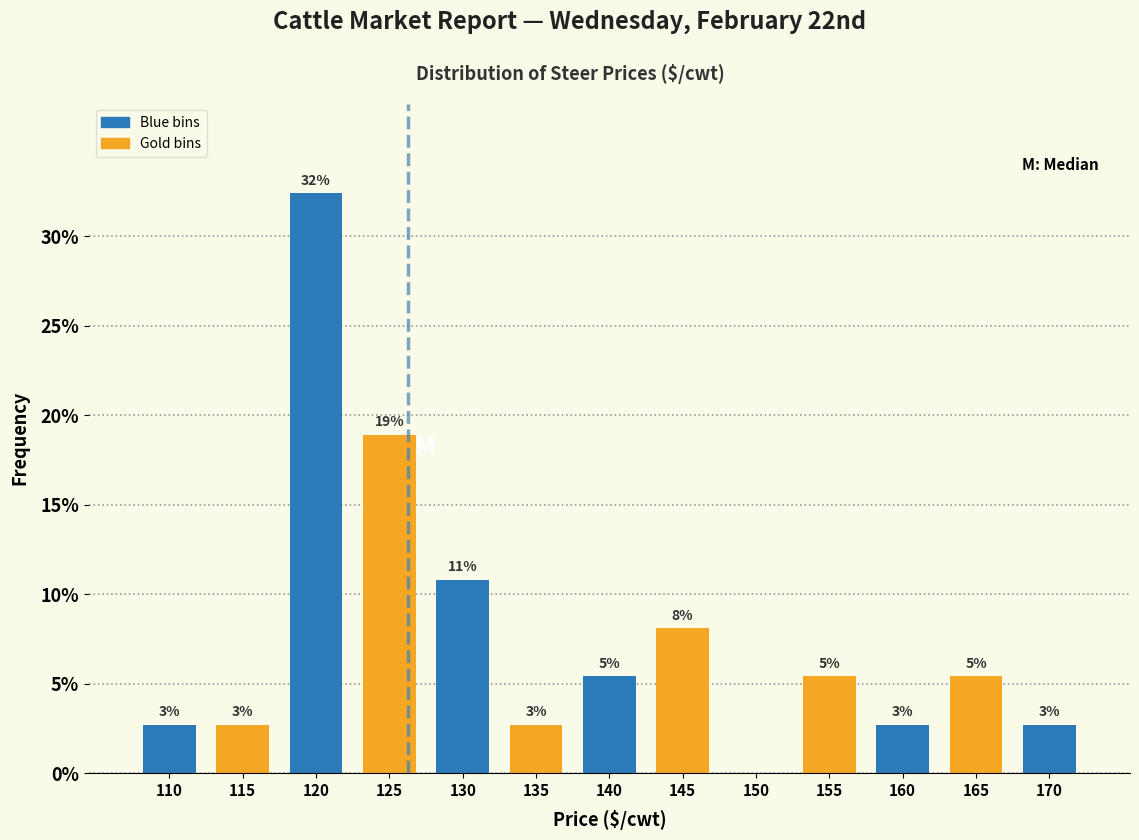

Are the bars horizontal?

No